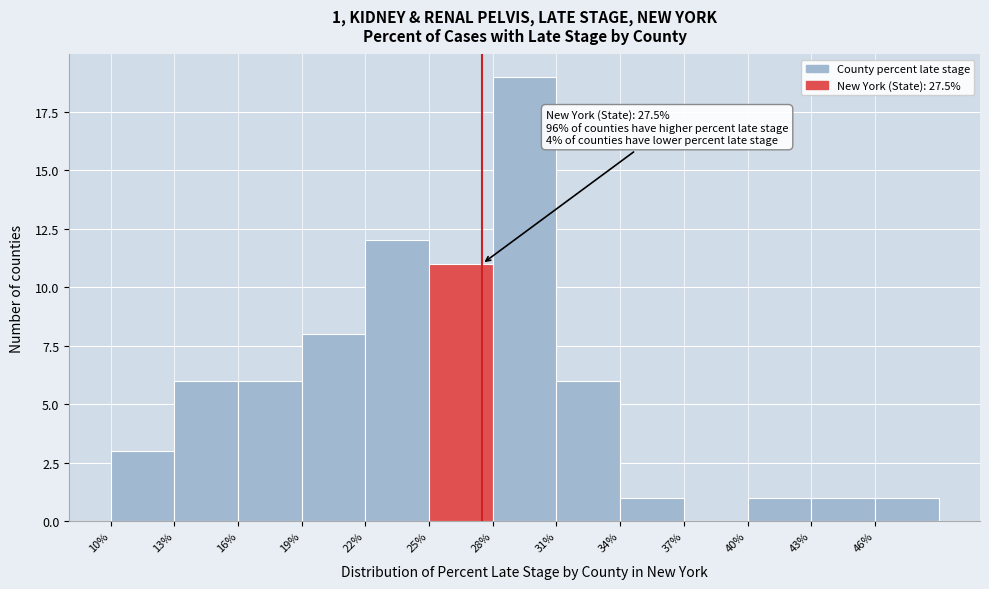

Which range on the x-axis has the tallest bar?

28 to 31